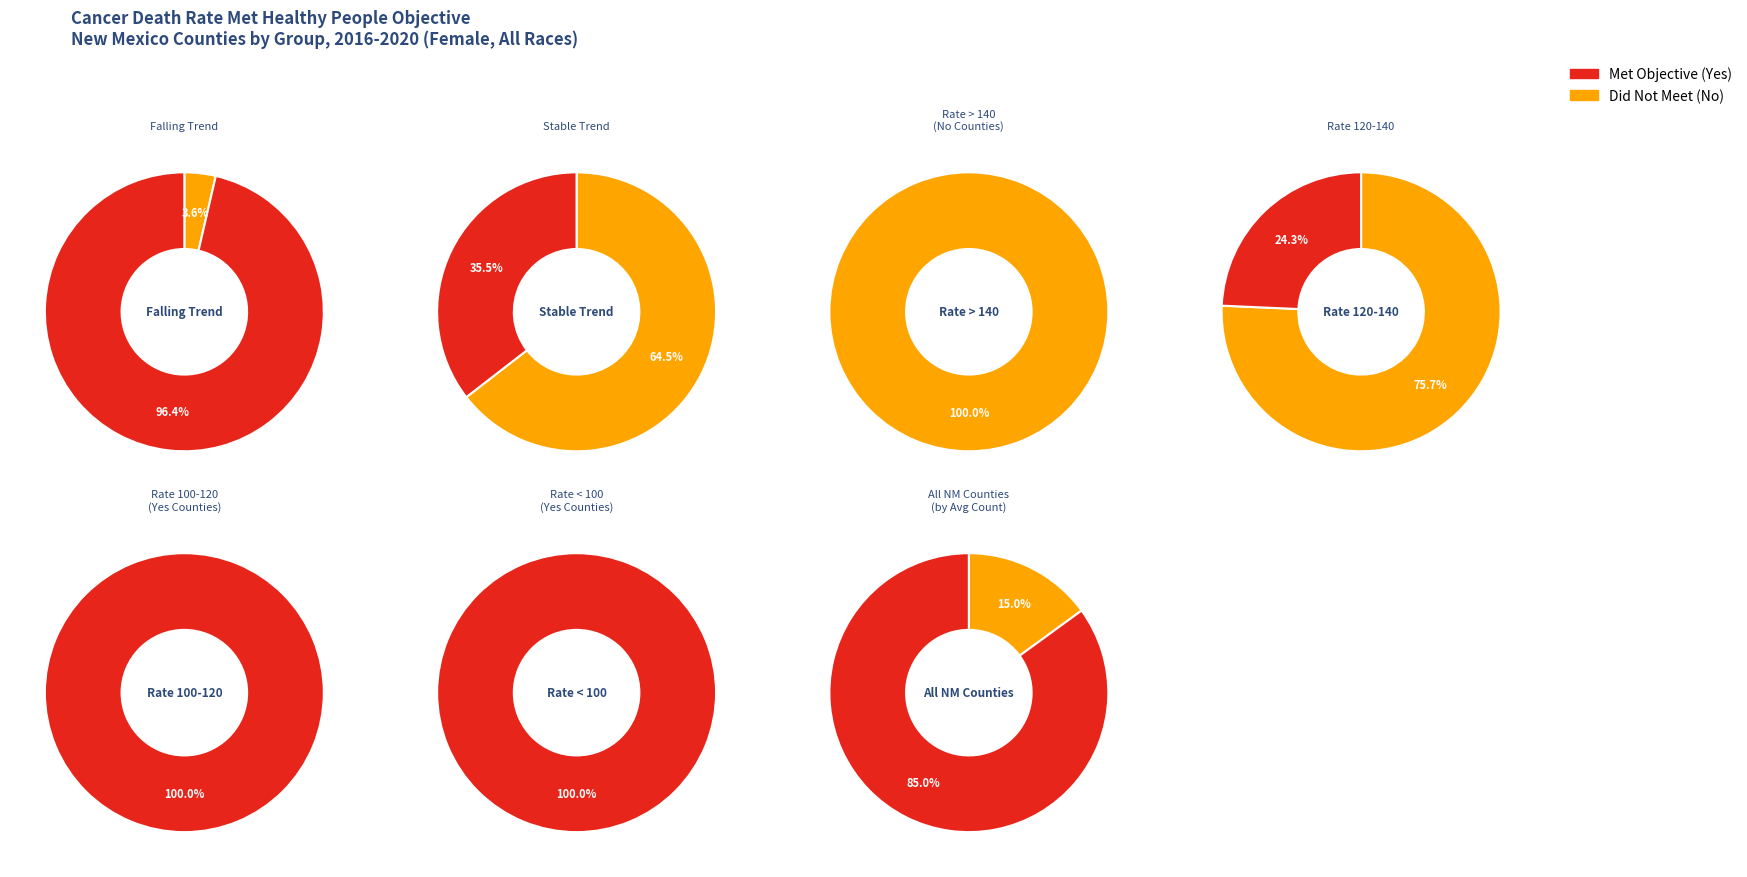

Which series has the largest range (max minus min)?

No